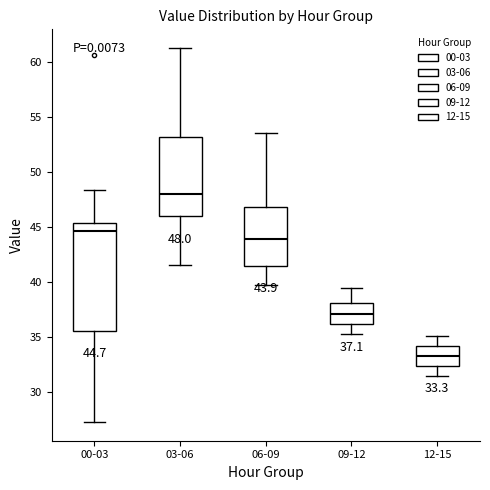

Which box has the lowest median line?

12-15